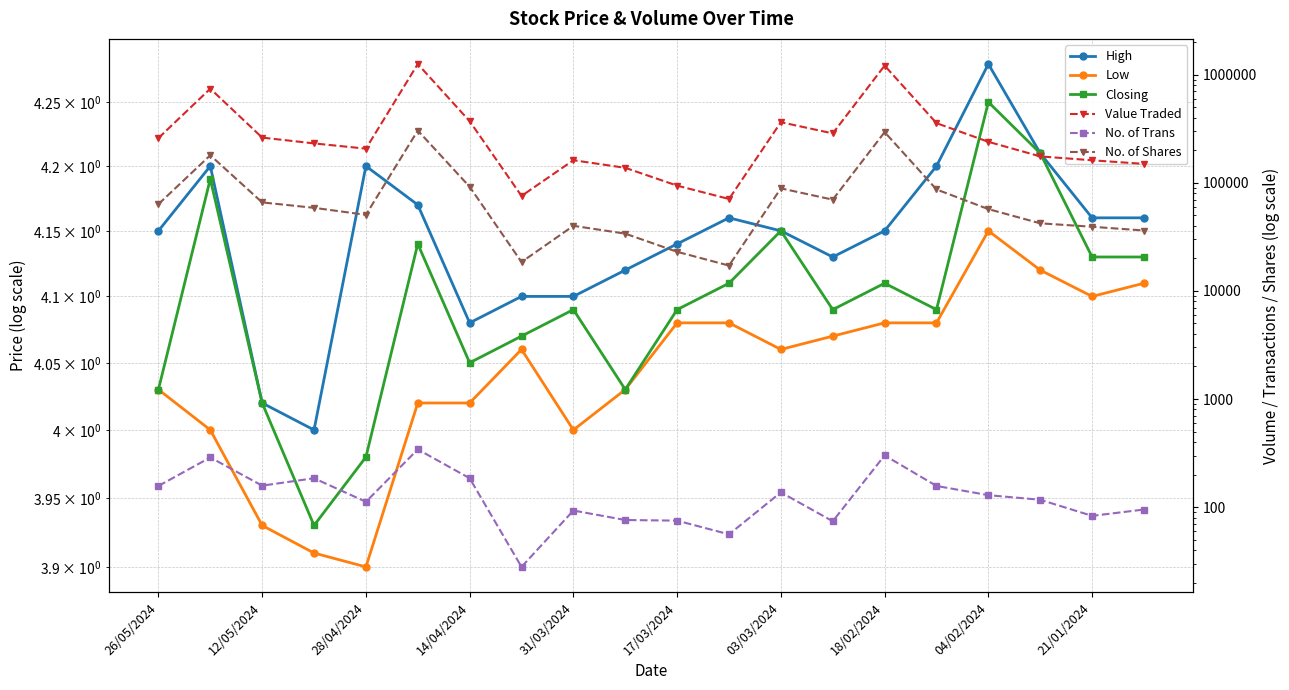

What is the maximum value for No. of Trans?

342.0